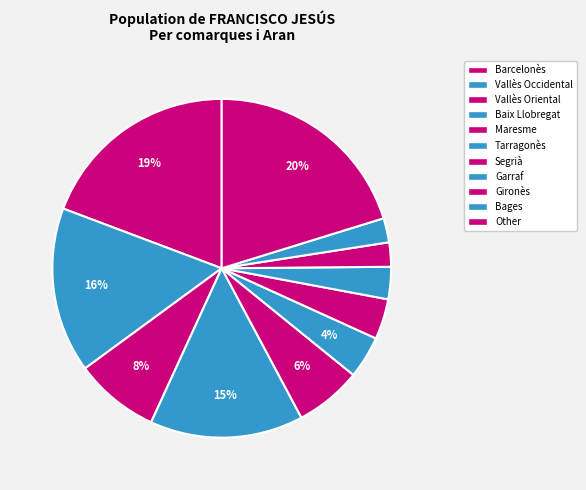

Combined, do Vallès Occidental and Segrià account for over 50%?

No